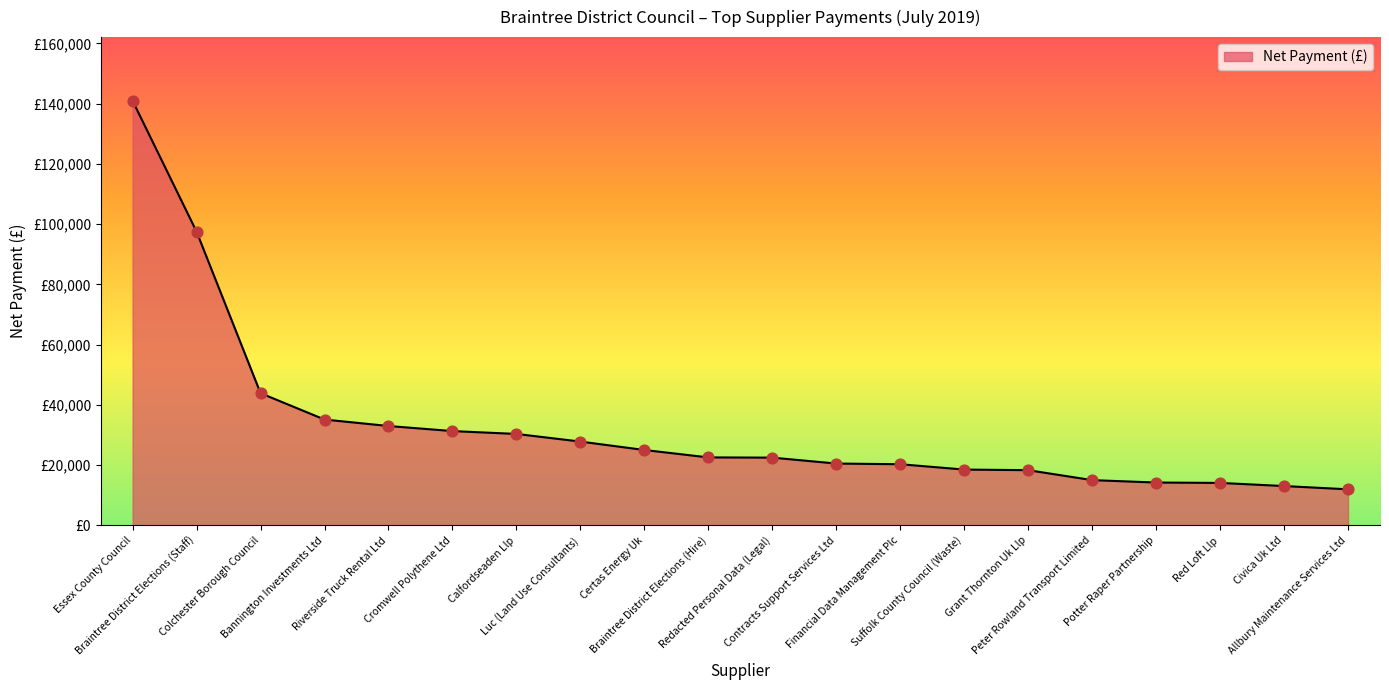

Approximately how many times larger is the value at Braintree District Elections (Staff) compared to Financial Data Management Plc?

4.8